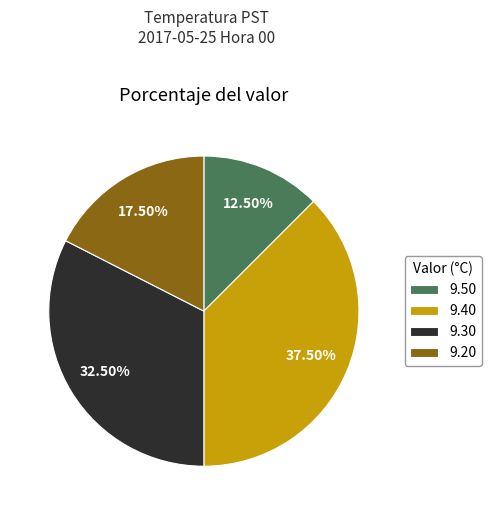

What is the smallest slice in the pie chart?

9.50